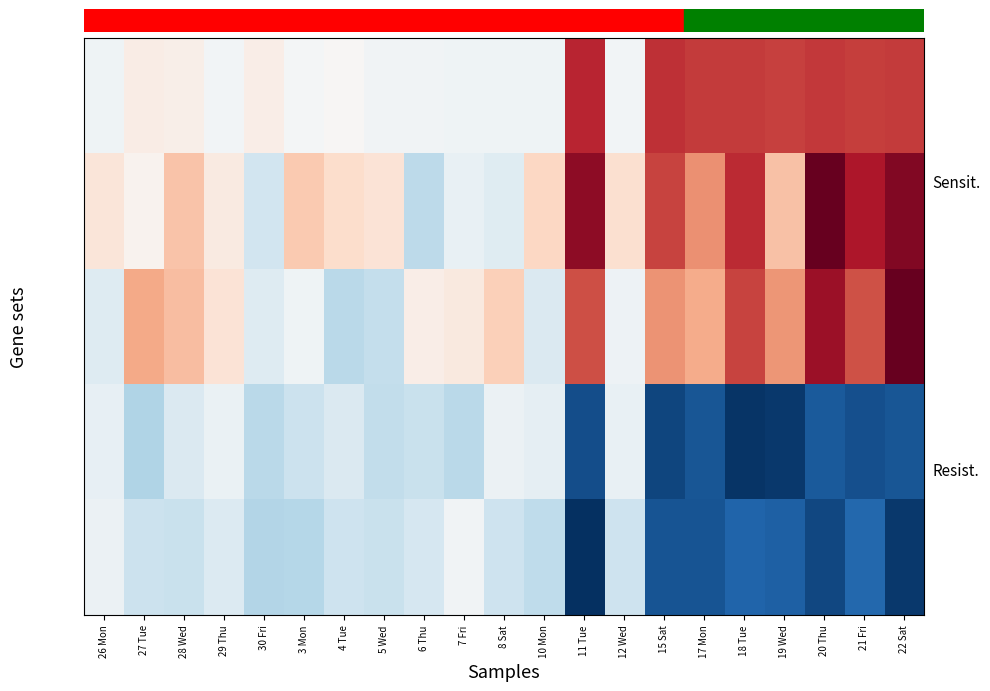

What is the spread (max minus min) of values at 29 Thu?

1.5